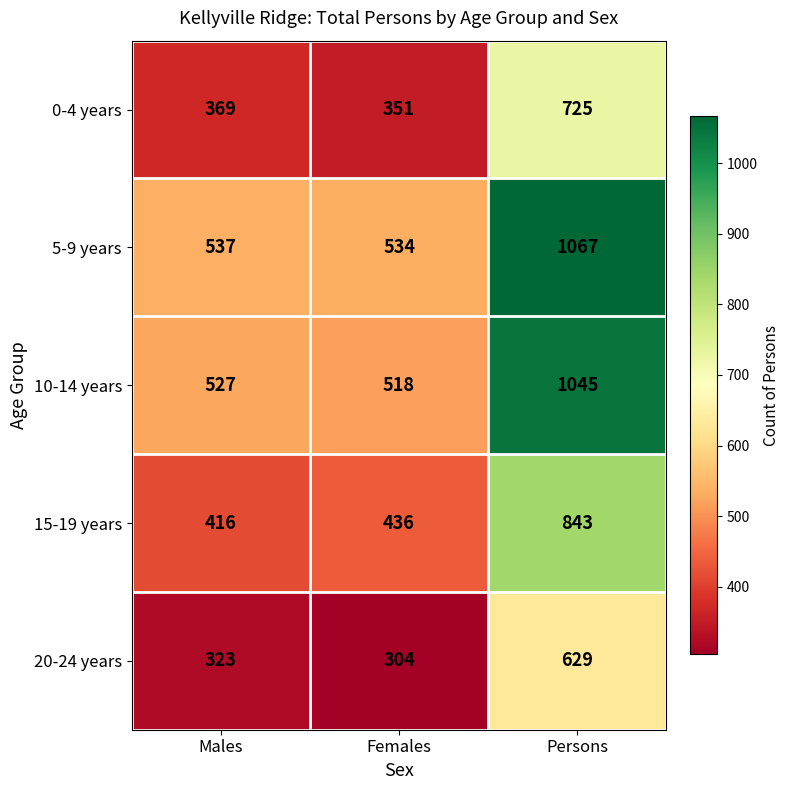

Which series changed the most between Males and Females?

15-19 years